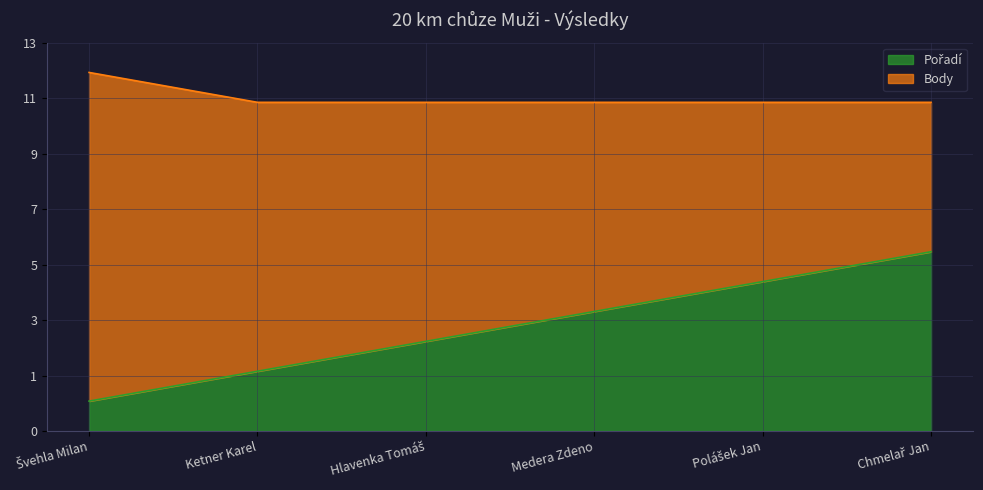

What position from the left is Chmelař Jan?

6